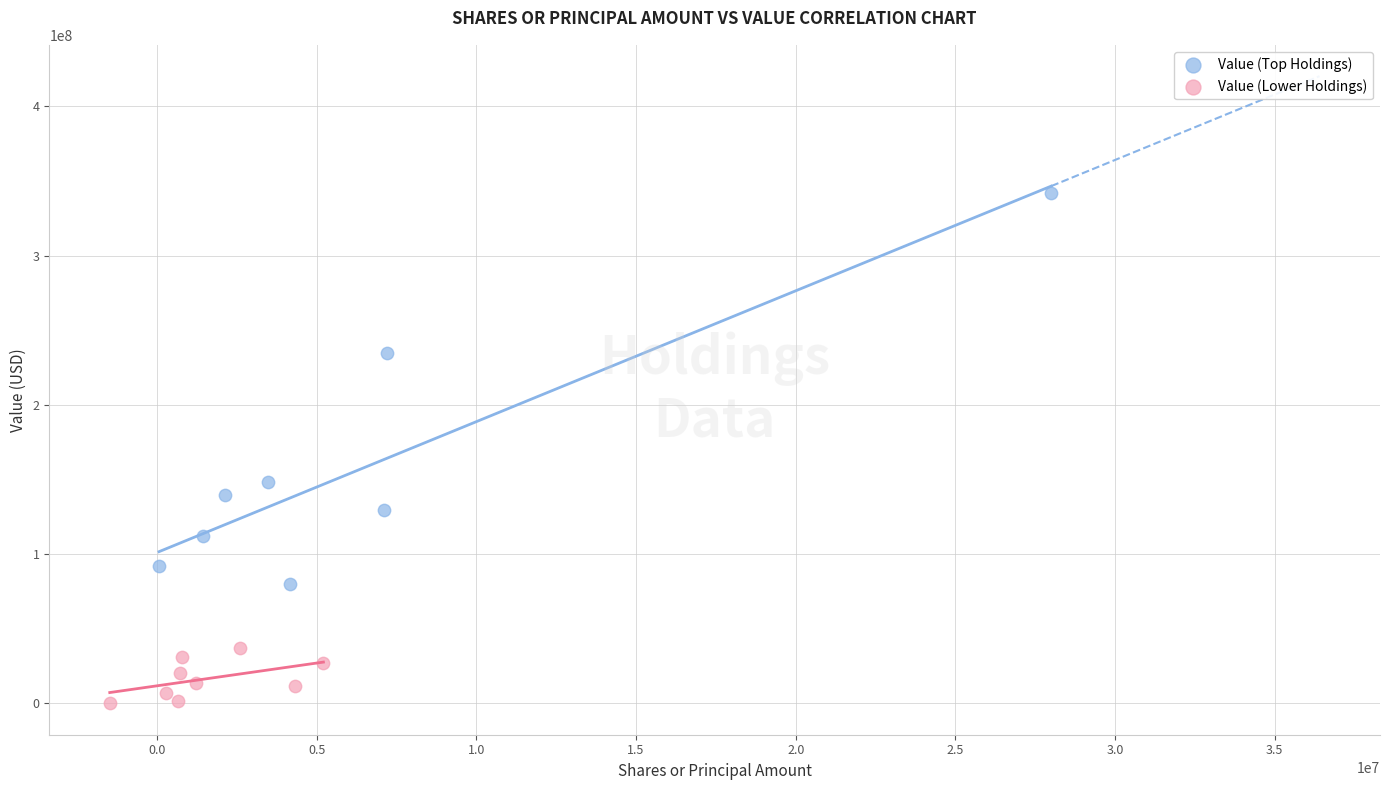

Which series contains the lowest Y value?

Value (Lower Holdings)